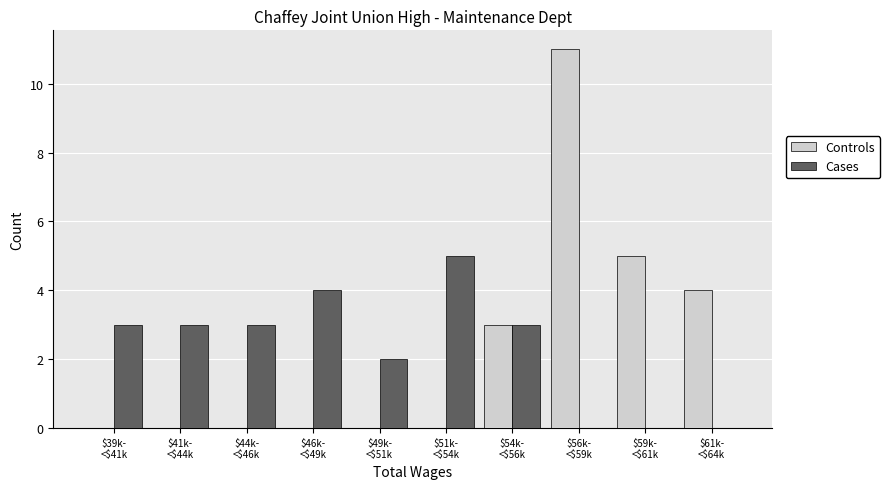

What is the maximum value for Cases?

5